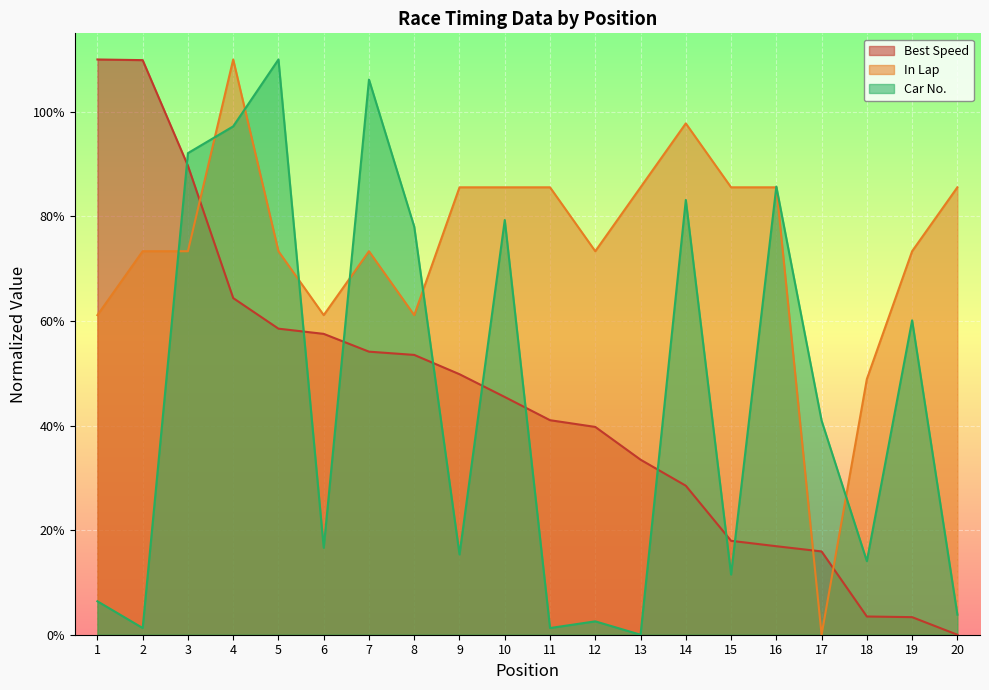

Reading left to right, extract all data points from this chart.

Best Speed: 1=110.0	2=109.9	3=89.7	4=64.4	5=58.5	6=57.5	7=54.1	8=53.5	9=49.8	10=45.5	11=41.0	12=39.7	13=33.5	14=28.5	15=18.0	16=16.9	17=15.9	18=3.5	19=3.4	20=0.0
In Lap: 1=61.1	2=73.3	3=73.3	4=110.0	5=73.3	6=61.1	7=73.3	8=61.1	9=85.6	10=85.6	11=85.6	12=73.3	13=85.6	14=97.8	15=85.6	16=85.6	17=0.0	18=48.9	19=73.3	20=85.6
Car No.: 1=6.4	2=1.3	3=92.1	4=97.2	5=110.0	6=16.6	7=106.2	8=78.0	9=15.3	10=79.3	11=1.3	12=2.6	13=0.0	14=83.1	15=11.5	16=85.7	17=40.9	18=14.1	19=60.1	20=3.8